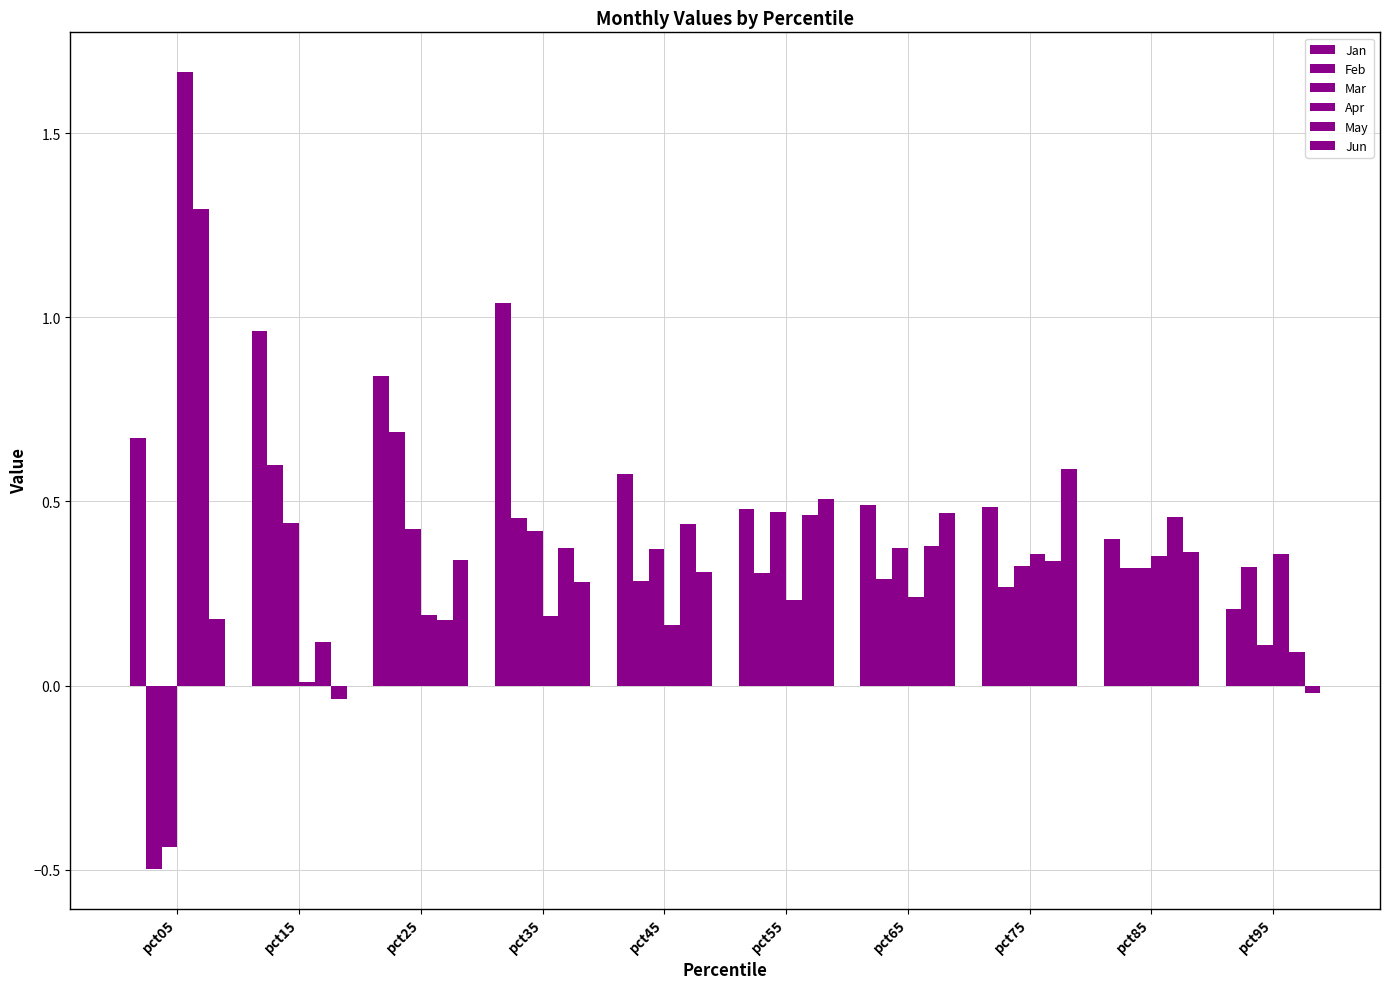

What value does the Mar series have at pct65?

0.4